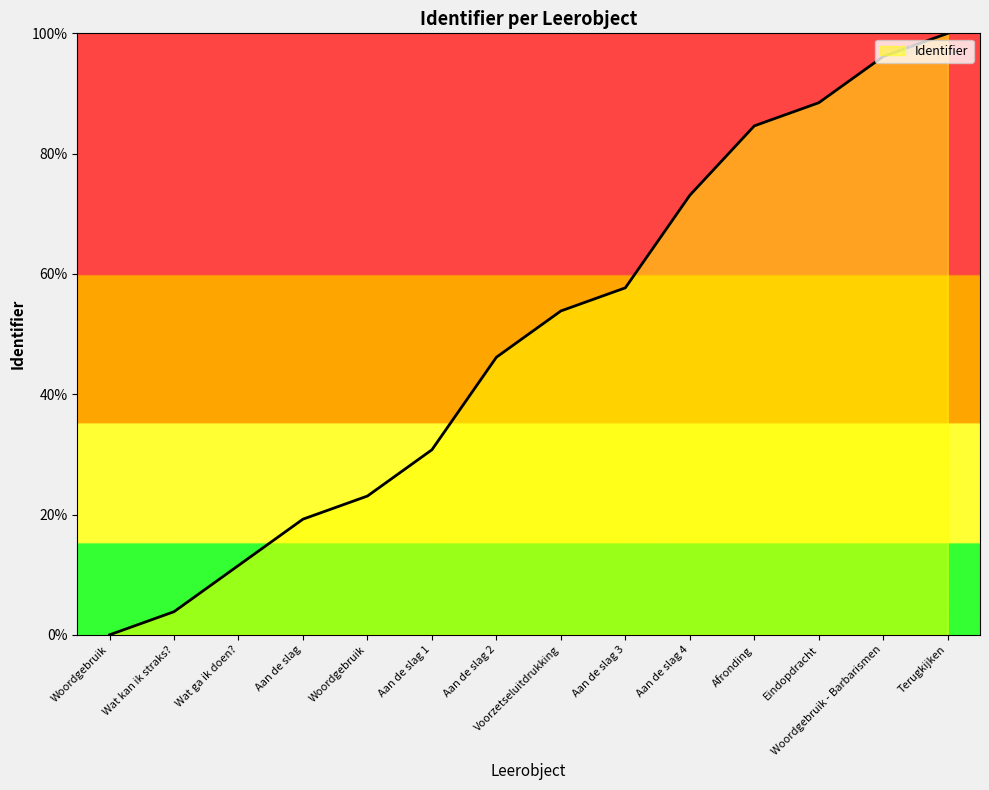

What is the difference between the second highest and second lowest values?

92.3